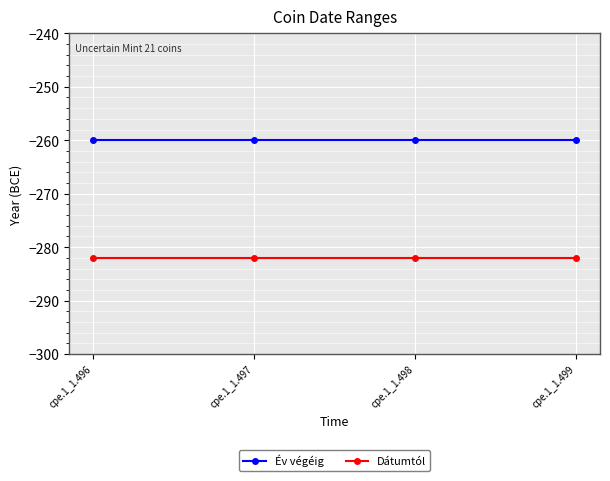

What is the smallest value displayed?

-282